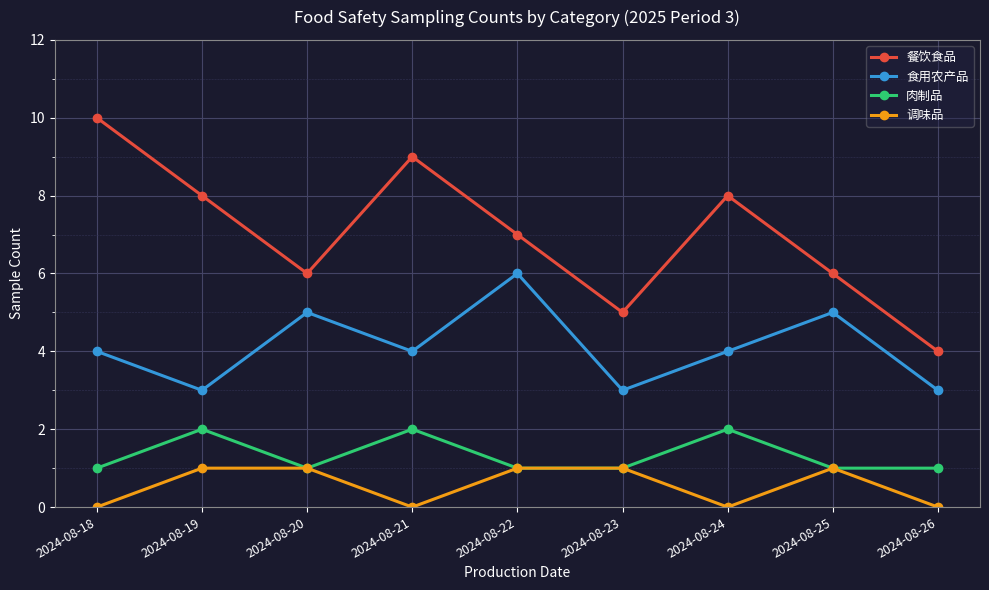

Where is the first local minimum for 肉制品?

2024-08-20